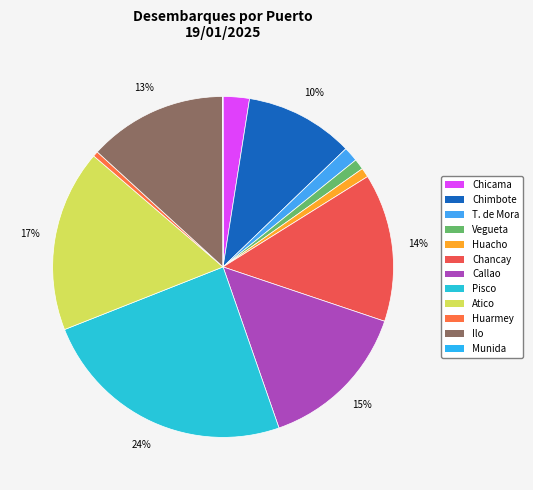

How many slices are in this pie chart?

12